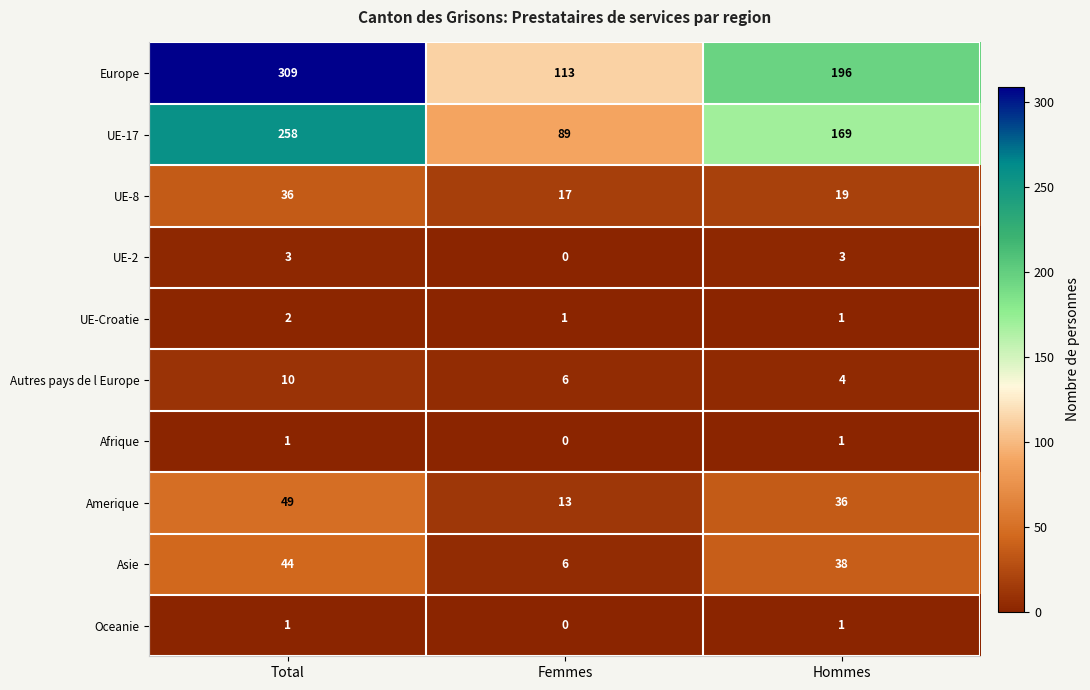

What value does the UE-8 series have at Total, to the nearest 10?

40